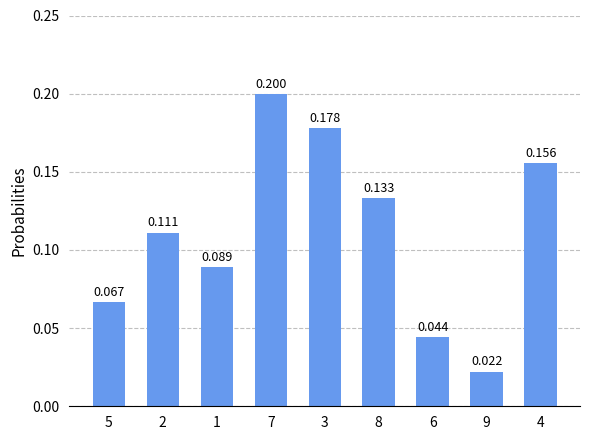

What is the difference between the maximum and minimum values?

0.2